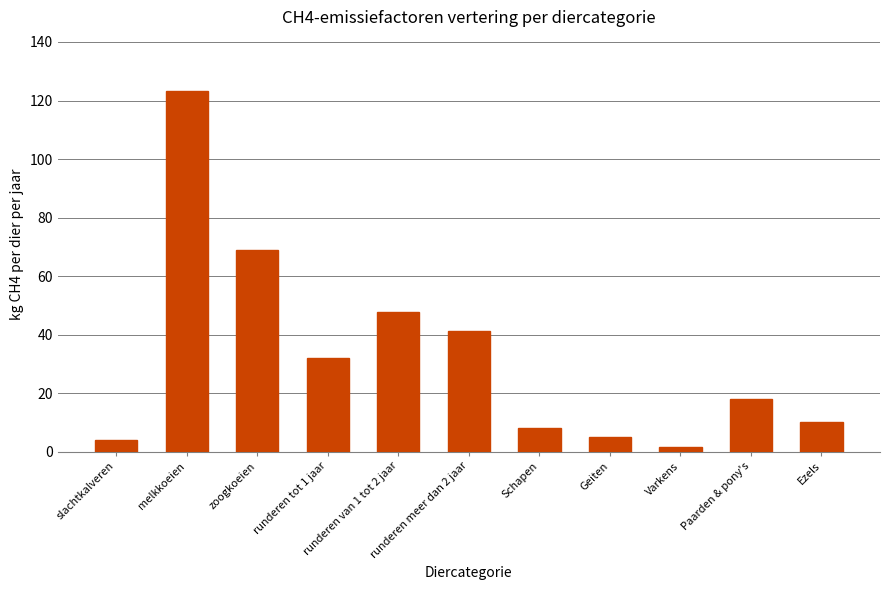

What is the value of the 7th bar from the left?

8.0